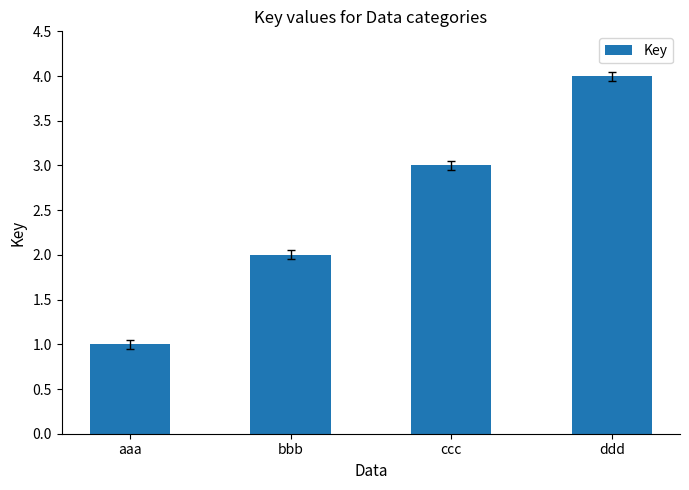

Reading left to right, what are all the values shown in this chart?

1	2	3	4